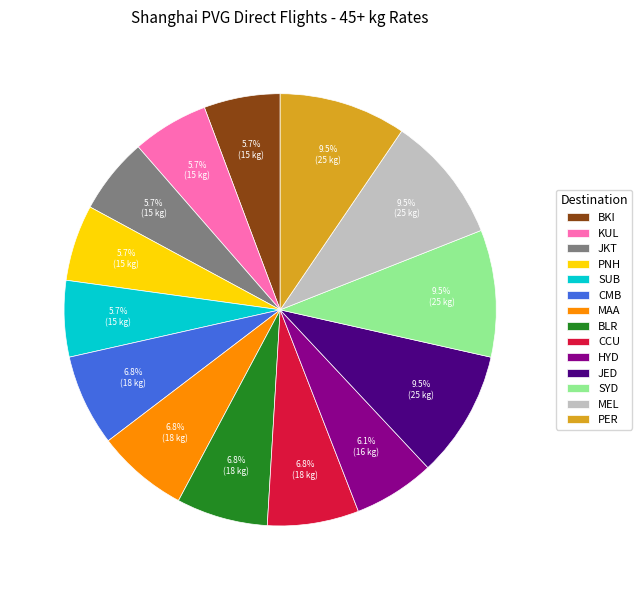

Count the number of slices in the pie.

14